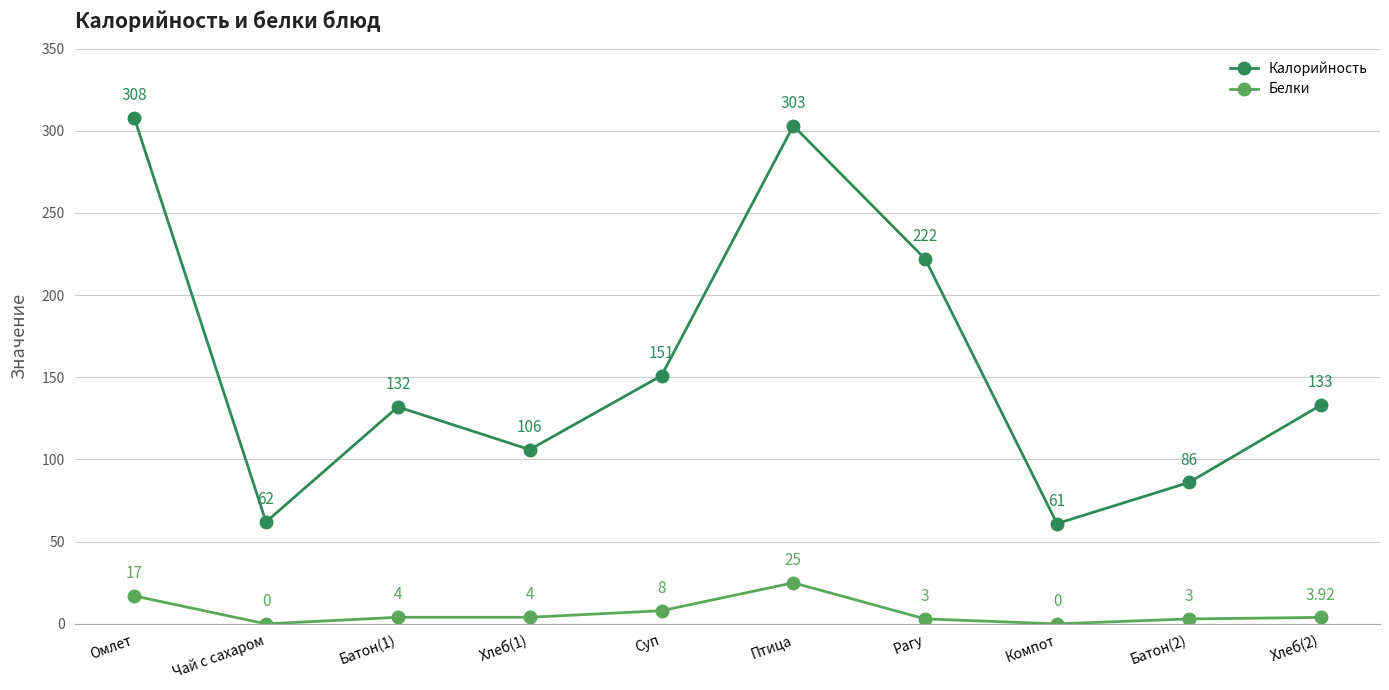

Does the chart display data point markers on the line(s)?

Yes